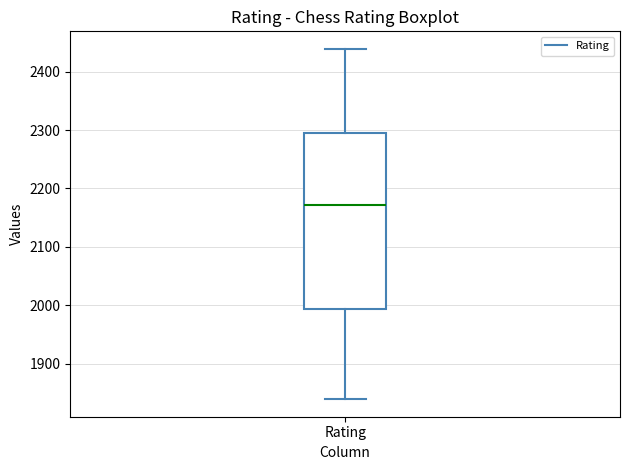

Transcribe this box plot: give where the median line is, the range the box spans, and where the two whiskers end, as read against the y-axis. The values are not printed on the chart, so give them approximately, as read against the axis.

median 2170, box 1990 to 2290, whiskers 1840 to 2440